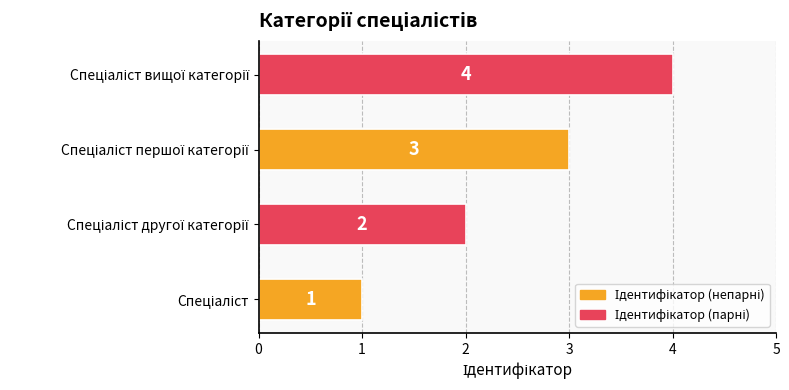

Count the values in the range 2 to 4.

3